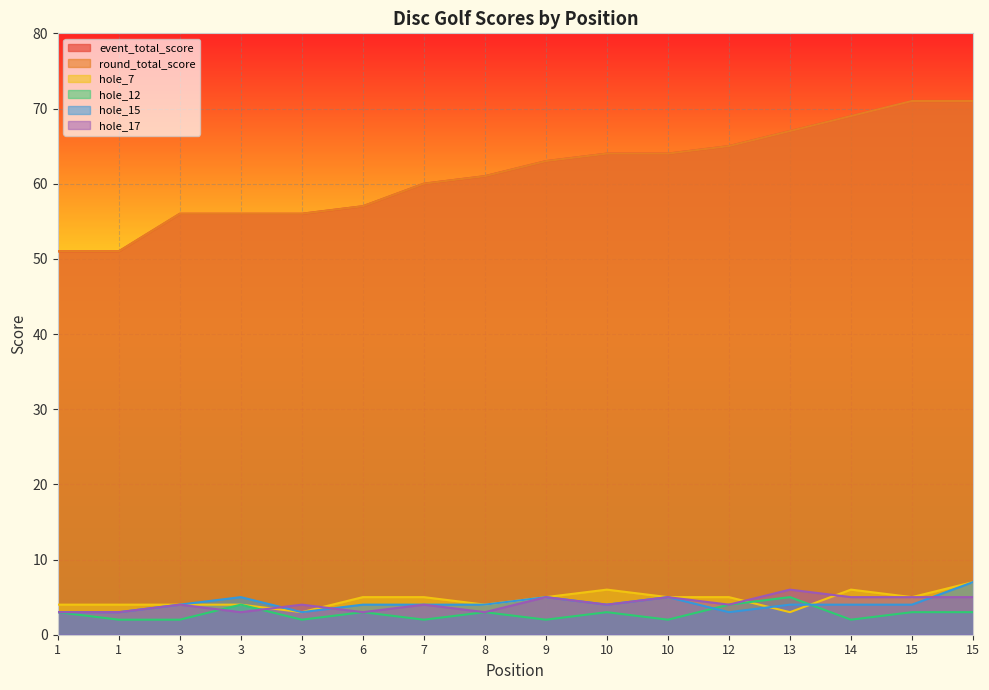

Where is hole_17 nearest to the value 4?

3